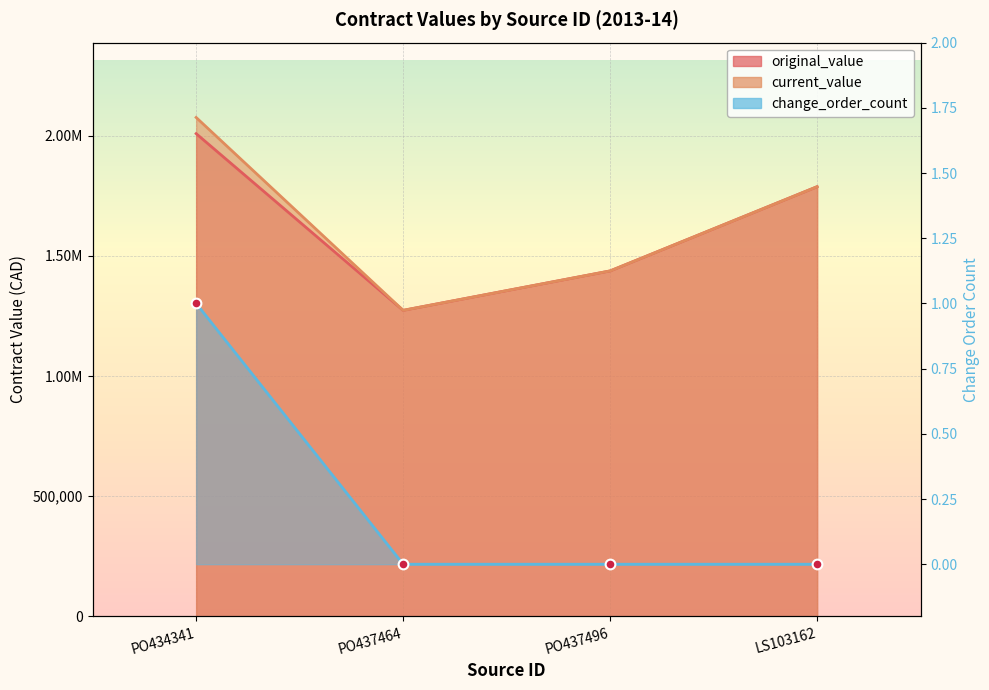

The chart shows a value of 0 at PO437464. True or false?

True